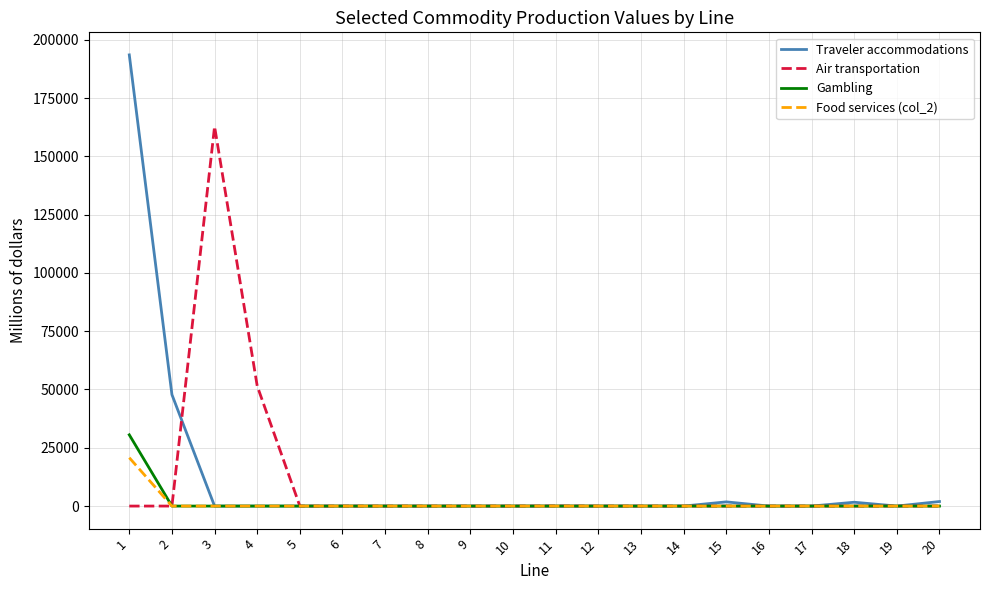

What is the maximum value shown in the chart?

193491.2